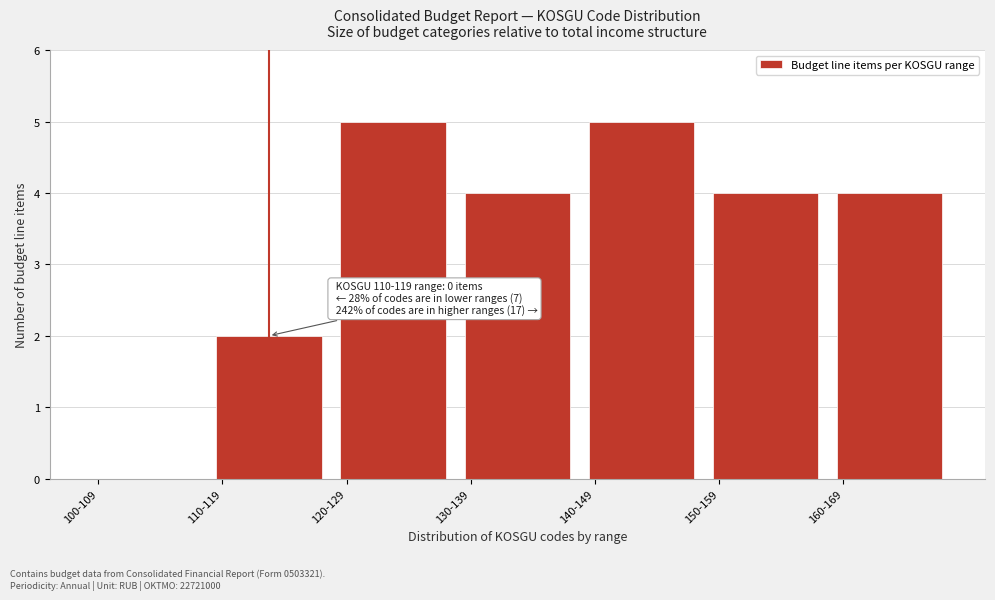

Reading left to right, transcribe all the data shown in this chart.

100-109=0	110-119=2	120-129=5	130-139=4	140-149=5	150-159=4	160-169=4